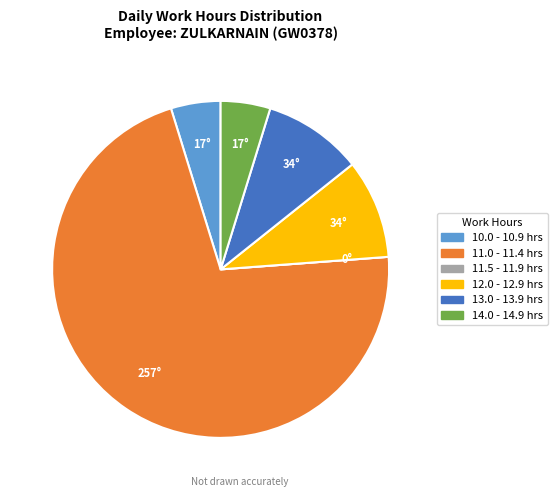

Does any single category account for the majority?

Yes